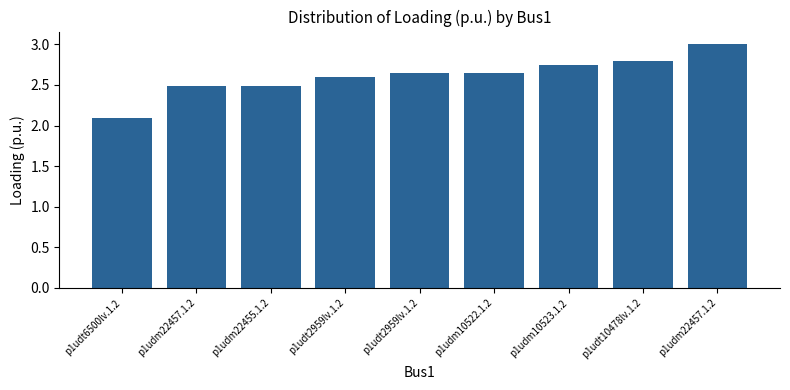

Is it true that the value at p1udt2959lv.1.2 is 2.6?

True